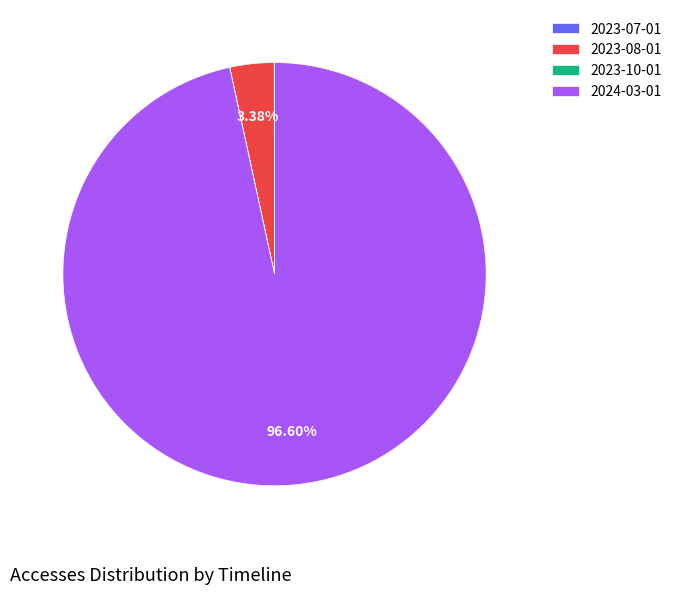

Which category accounts for the majority?

2024-03-01